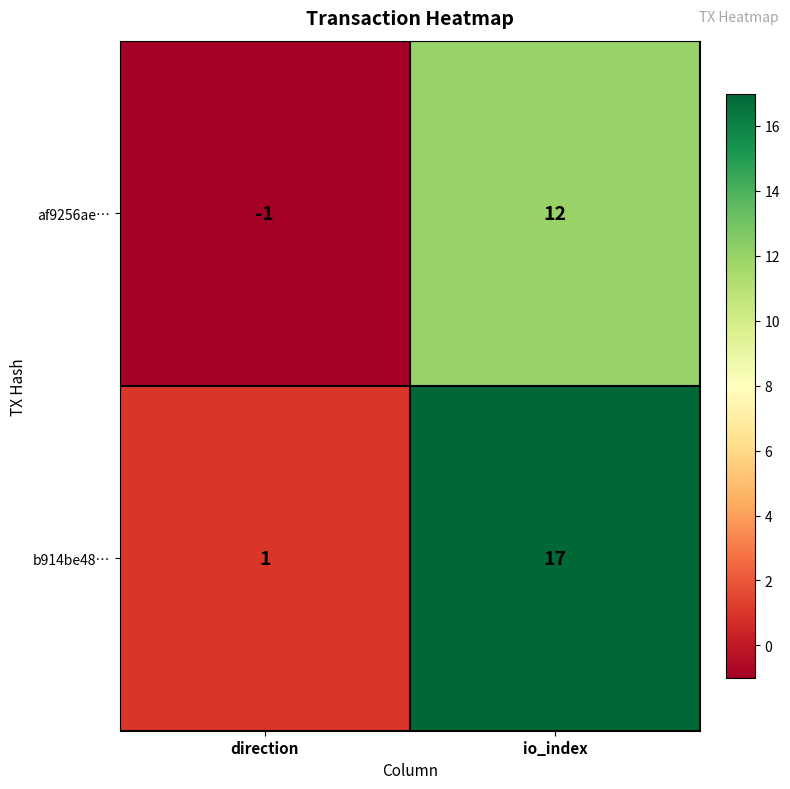

At how many categories does at least one series exceed 5?

1